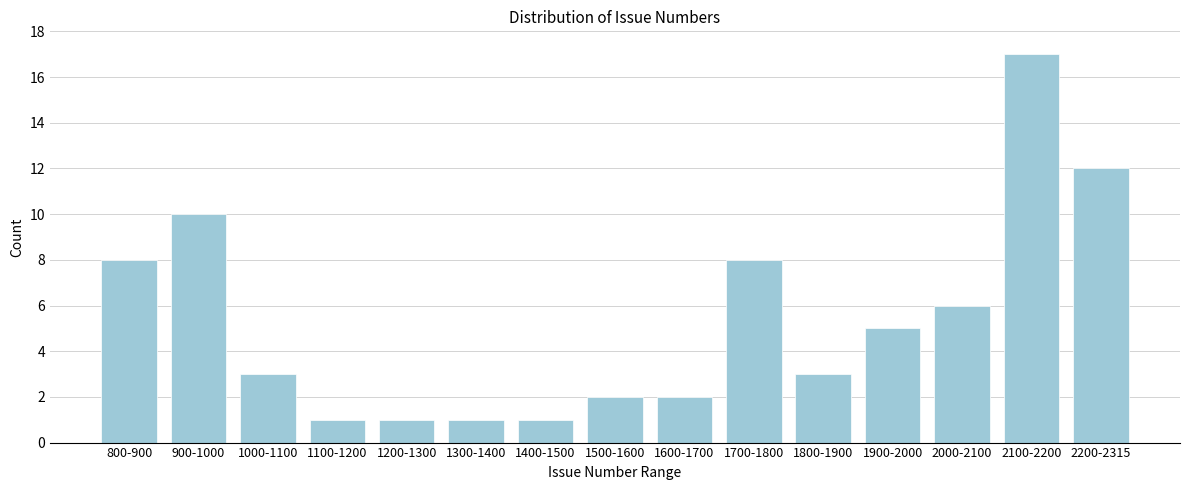

Reading left to right, what are all the values shown in this chart?

800-900=8	900-1000=10	1000-1100=3	1100-1200=1	1200-1300=1	1300-1400=1	1400-1500=1	1500-1600=2	1600-1700=2	1700-1800=8	1800-1900=3	1900-2000=5	2000-2100=6	2100-2200=17	2200-2315=12